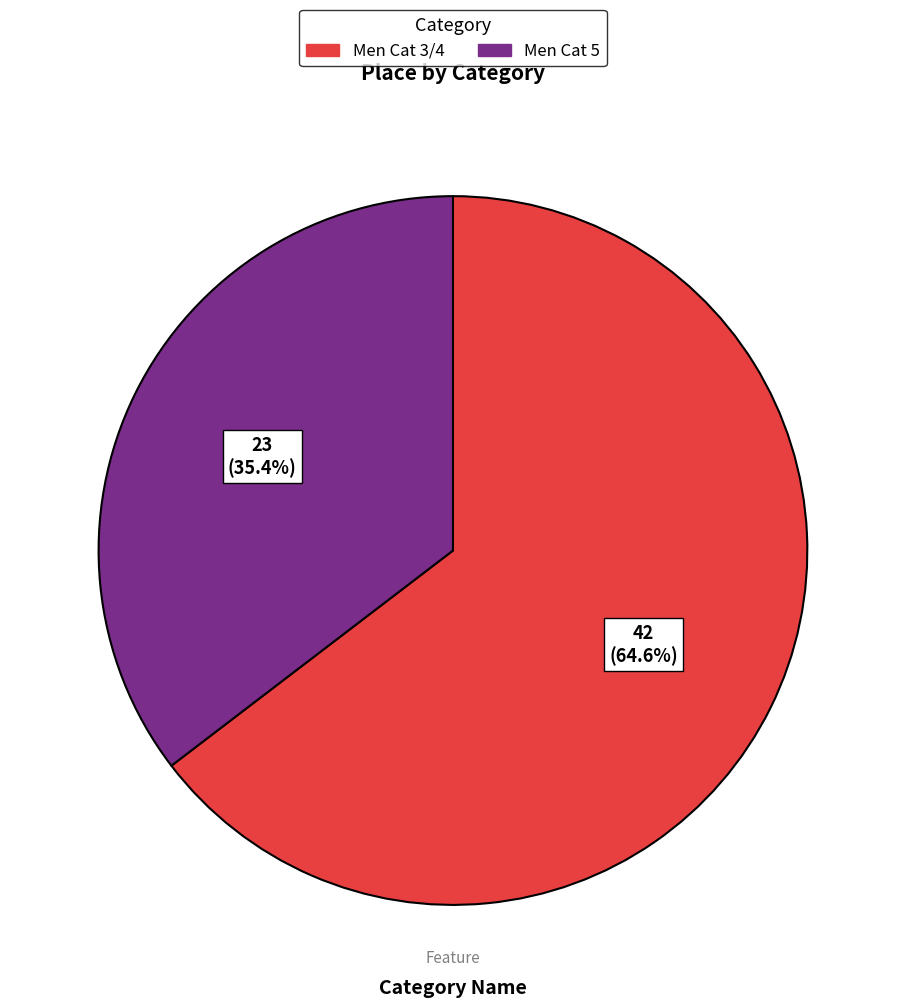

To the nearest percent, what portion does Men Cat 3/4 represent?

65%